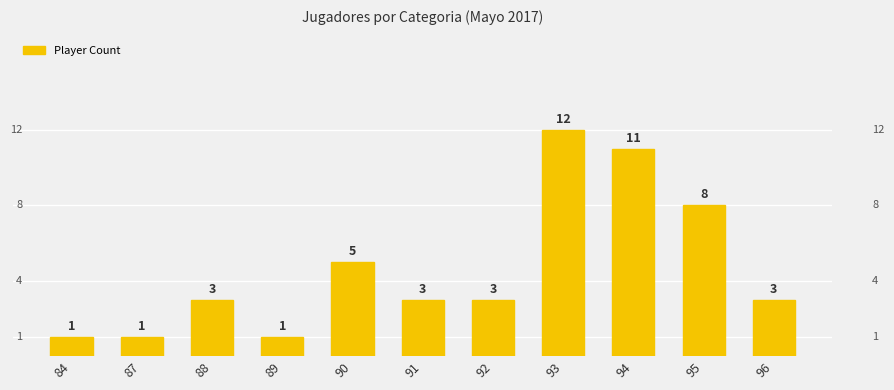

How many bars are there in total?

11